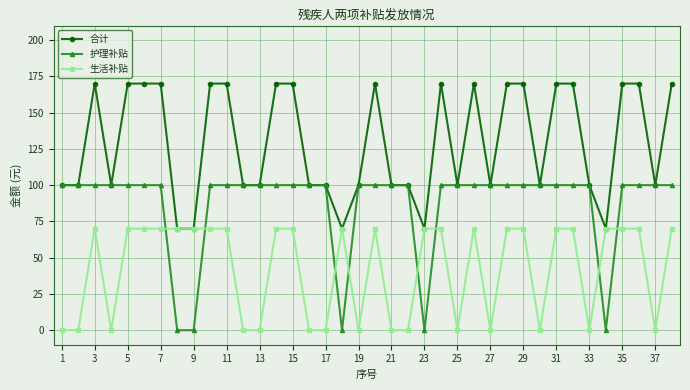

True or false: 生活补贴 and 护理补贴 cross at least once.

True